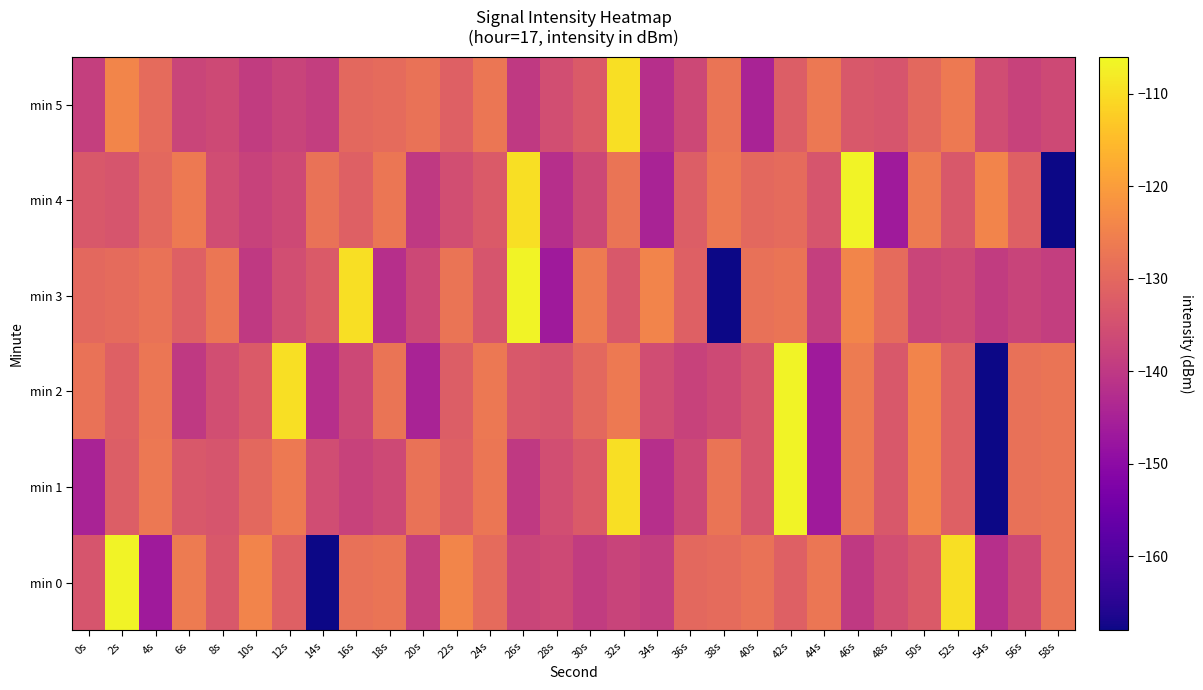

Which series changed the most between 22s and 42s?

min 2